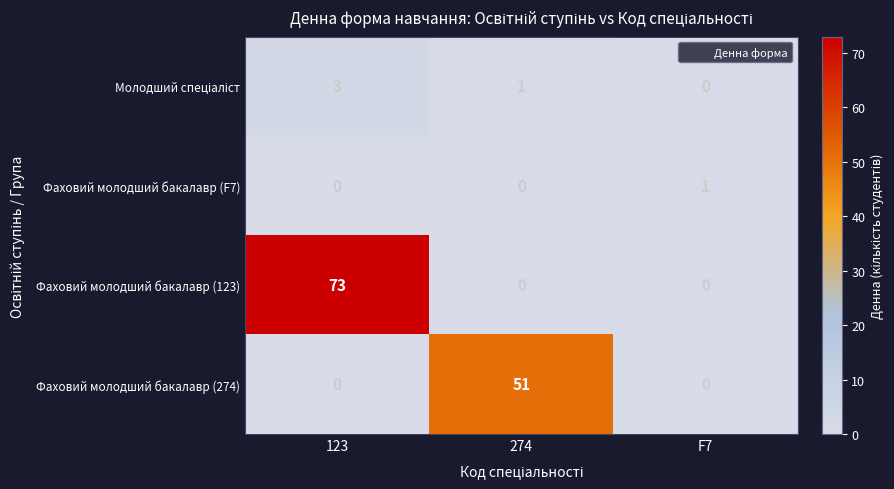

The Фаховий молодший бакалавр (123) series shows 20 at 123. True or false?

False